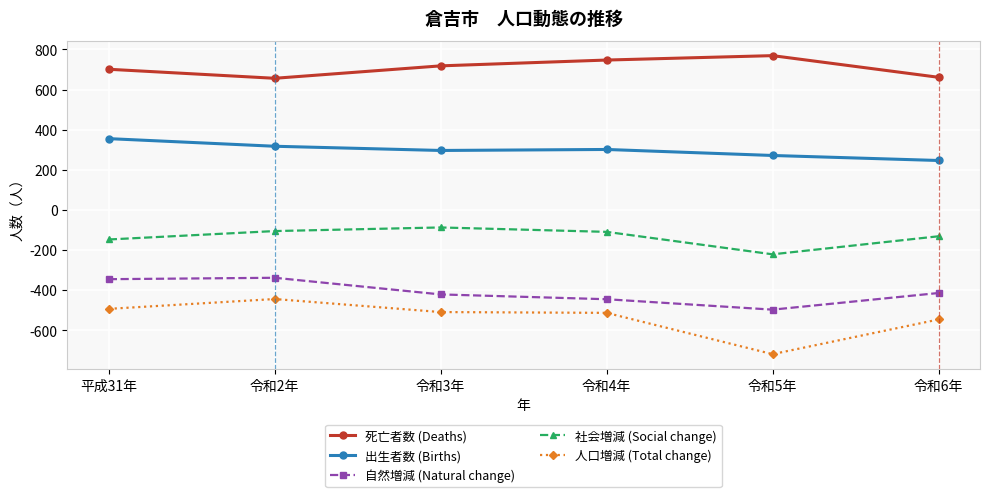

What is the average value of the 人口増減 (Total change) series?

-538